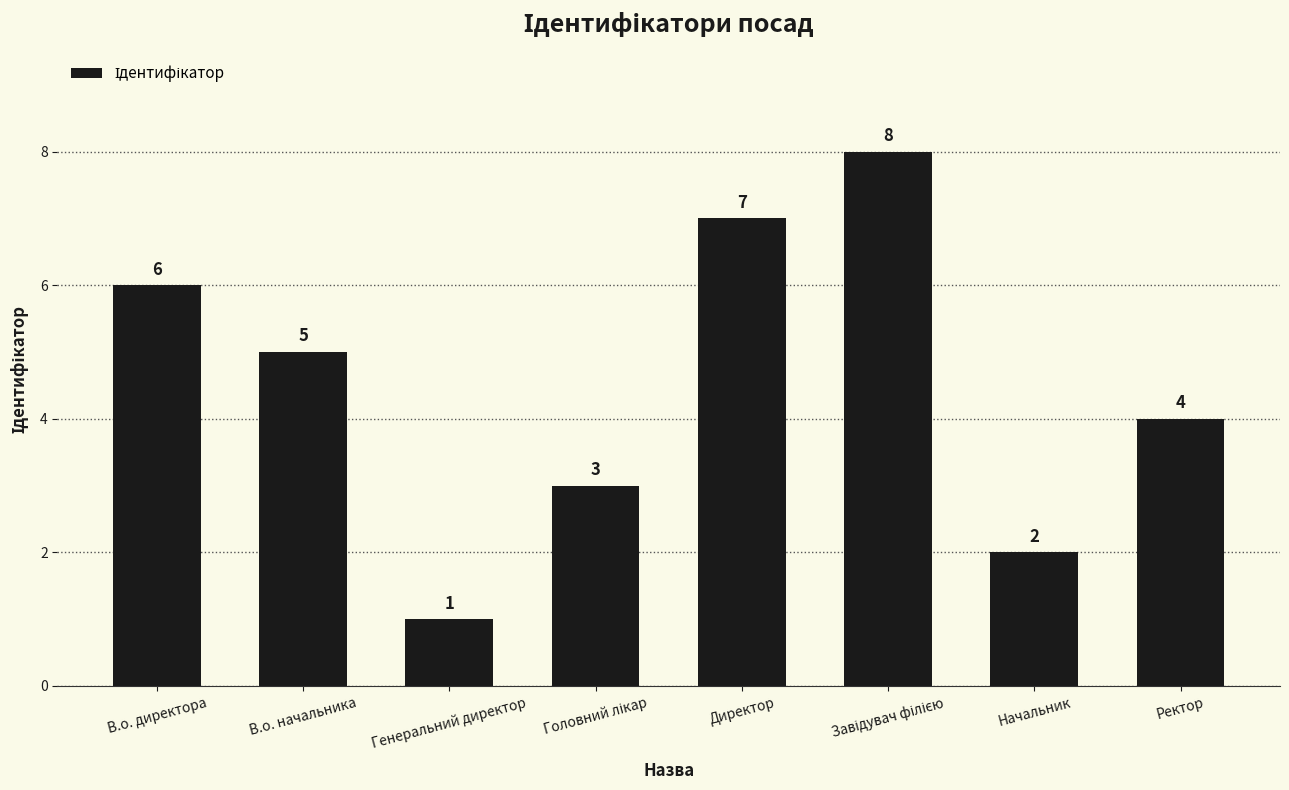

How many categories are shown in the chart?

8